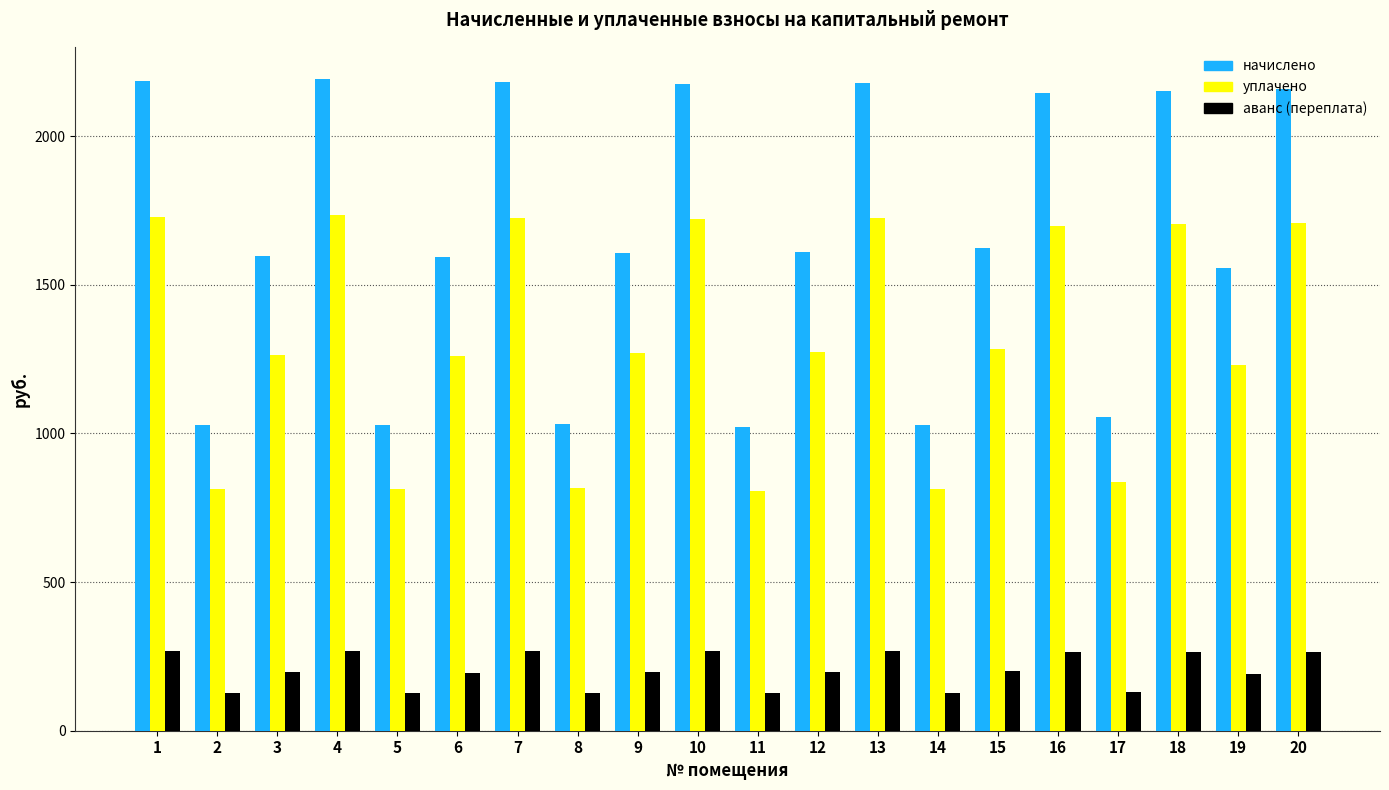

What is the total value across all series at 9?

3073.7